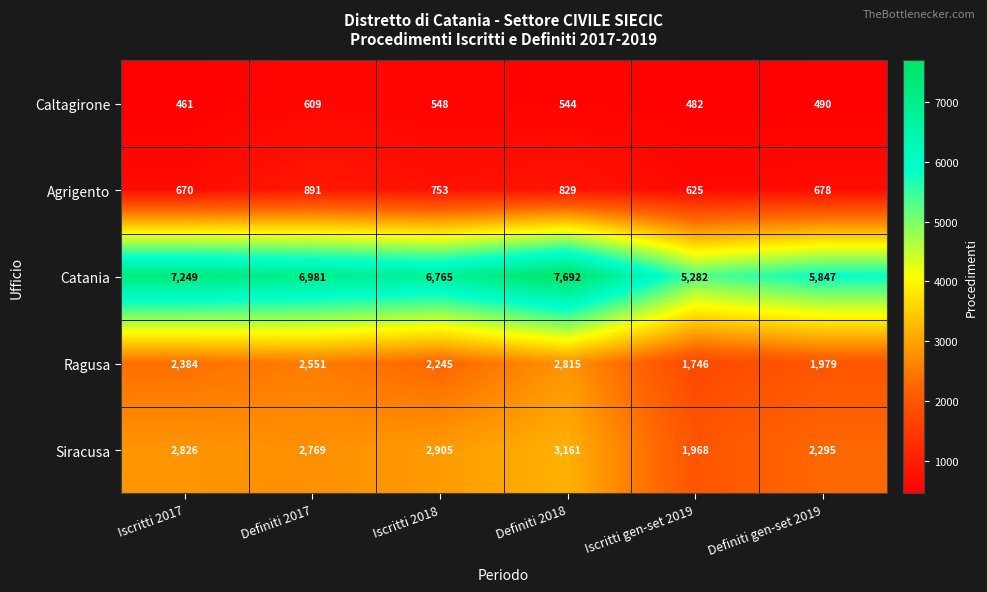

Rank the categories by Caltagirone value from highest to lowest.

Definiti 2017, Iscritti 2018, Definiti 2018, Definiti gen-set 2019, Iscritti gen-set 2019, Iscritti 2017